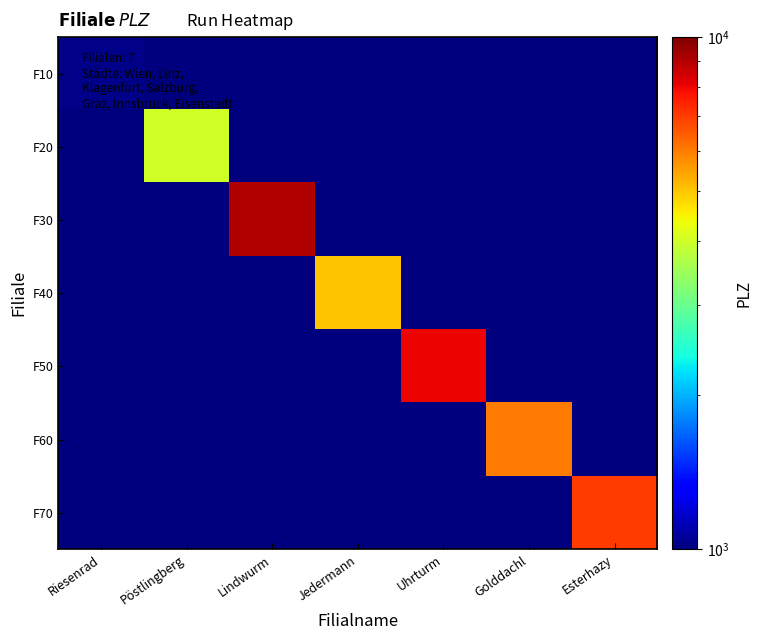

Reading right to left, what are all the values shown in this chart?

F10: Esterhazy=1000	Golddachl=1000	Uhrturm=1000	Jedermann=1000	Lindwurm=1000	Pöstlingberg=1000	Riesenrad=1020
F20: Esterhazy=1000	Golddachl=1000	Uhrturm=1000	Jedermann=1000	Lindwurm=1000	Pöstlingberg=4020	Riesenrad=1000
F30: Esterhazy=1000	Golddachl=1000	Uhrturm=1000	Jedermann=1000	Lindwurm=9010	Pöstlingberg=1000	Riesenrad=1000
F40: Esterhazy=1000	Golddachl=1000	Uhrturm=1000	Jedermann=5020	Lindwurm=1000	Pöstlingberg=1000	Riesenrad=1000
F50: Esterhazy=1000	Golddachl=1000	Uhrturm=8010	Jedermann=1000	Lindwurm=1000	Pöstlingberg=1000	Riesenrad=1000
F60: Esterhazy=1000	Golddachl=6020	Uhrturm=1000	Jedermann=1000	Lindwurm=1000	Pöstlingberg=1000	Riesenrad=1000
F70: Esterhazy=7000	Golddachl=1000	Uhrturm=1000	Jedermann=1000	Lindwurm=1000	Pöstlingberg=1000	Riesenrad=1000